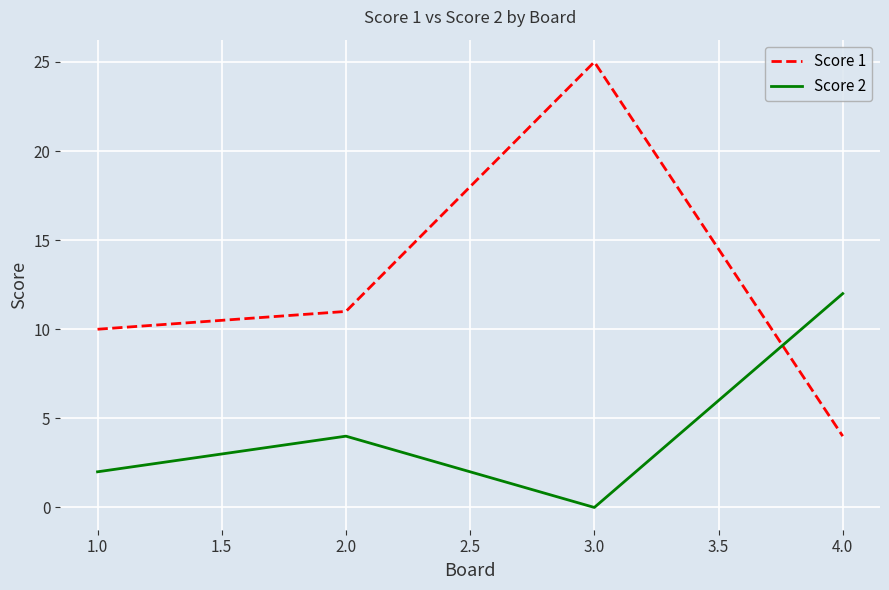

Rank the categories by Score 2 value from highest to lowest.

4.0, 2.0, 1.0, 3.0